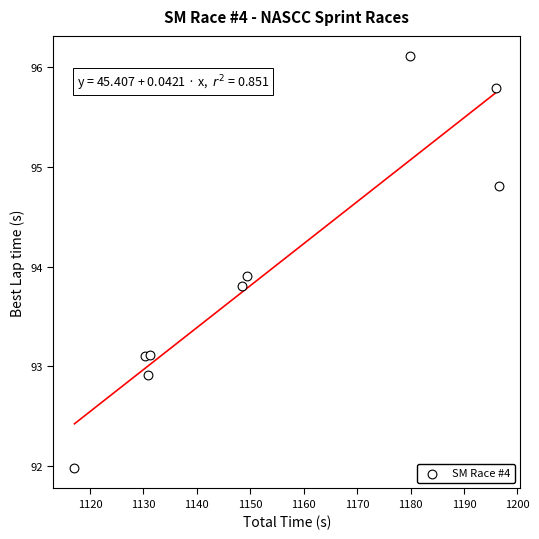

What Y value in the scatter plot is closest to 94?

93.9